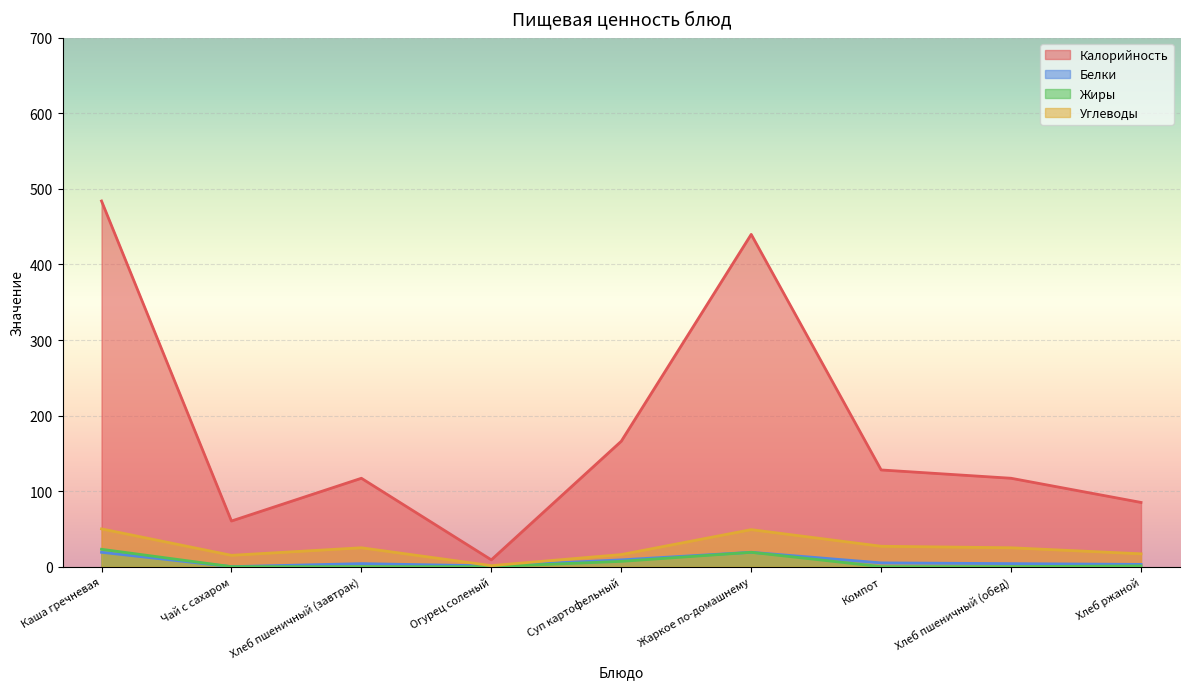

How many interior local peaks does the Углеводы series have?

2